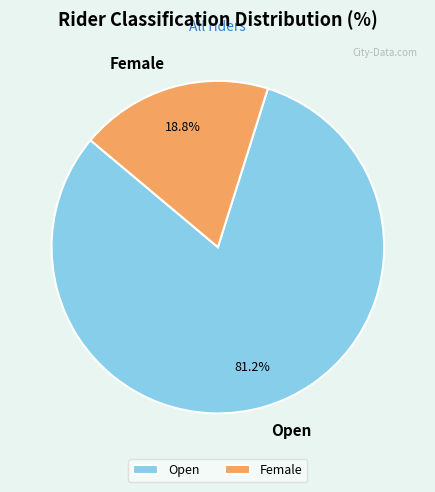

Is it true that Open is 81% of the pie?

True